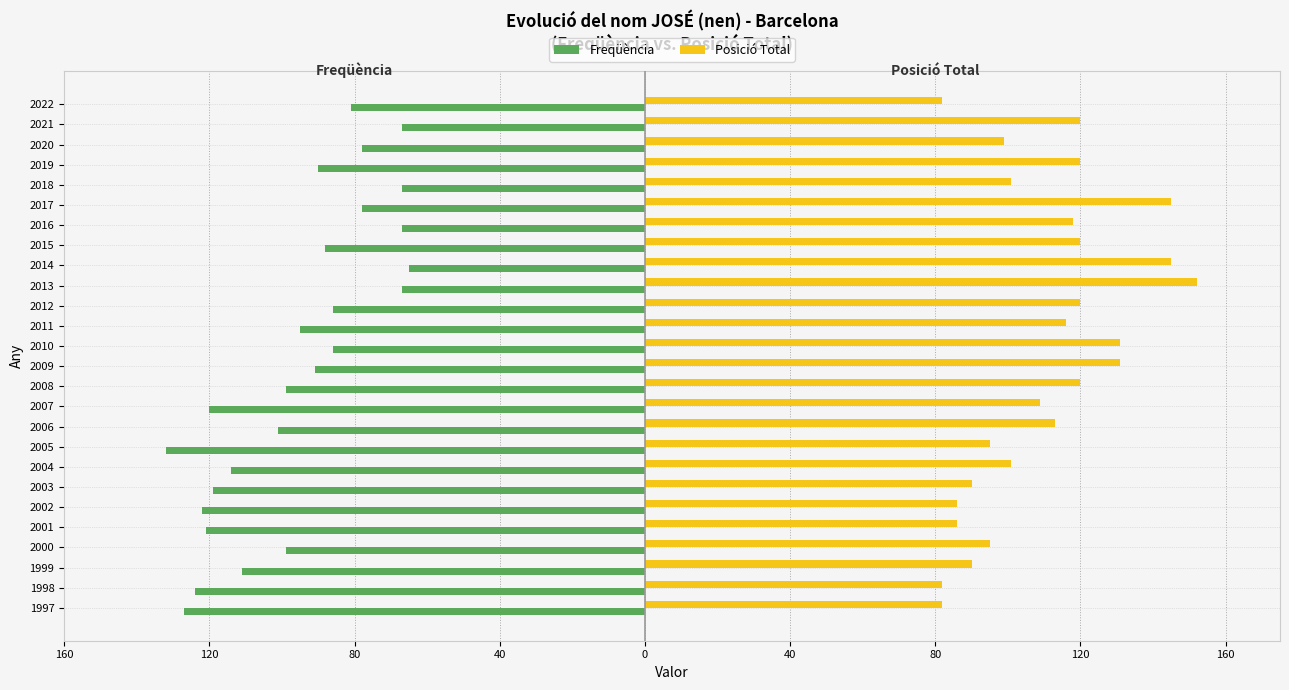

What are all the series names shown in the legend?

Freqüència, Posició Total